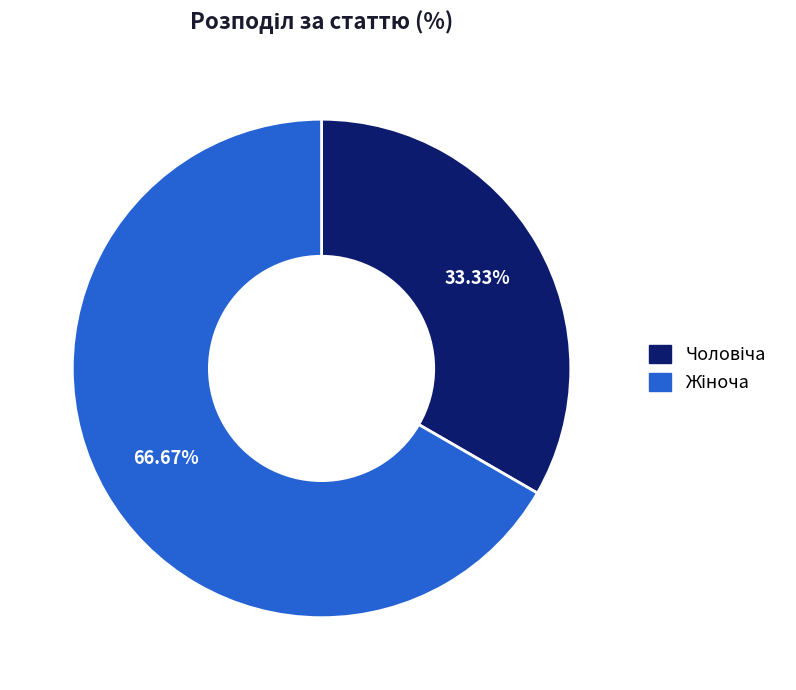

Does any single category account for the majority?

Yes